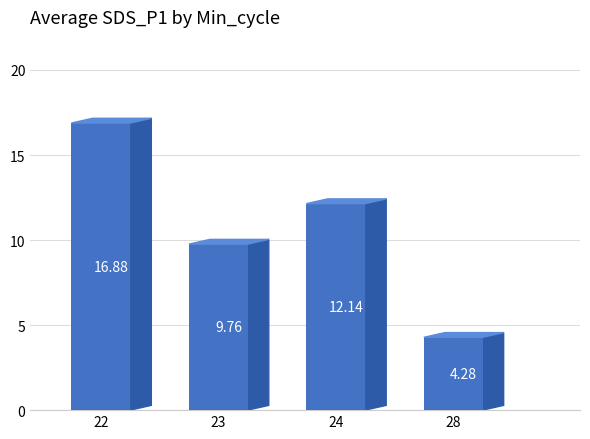

Which has a higher value, 24 or 22?

22